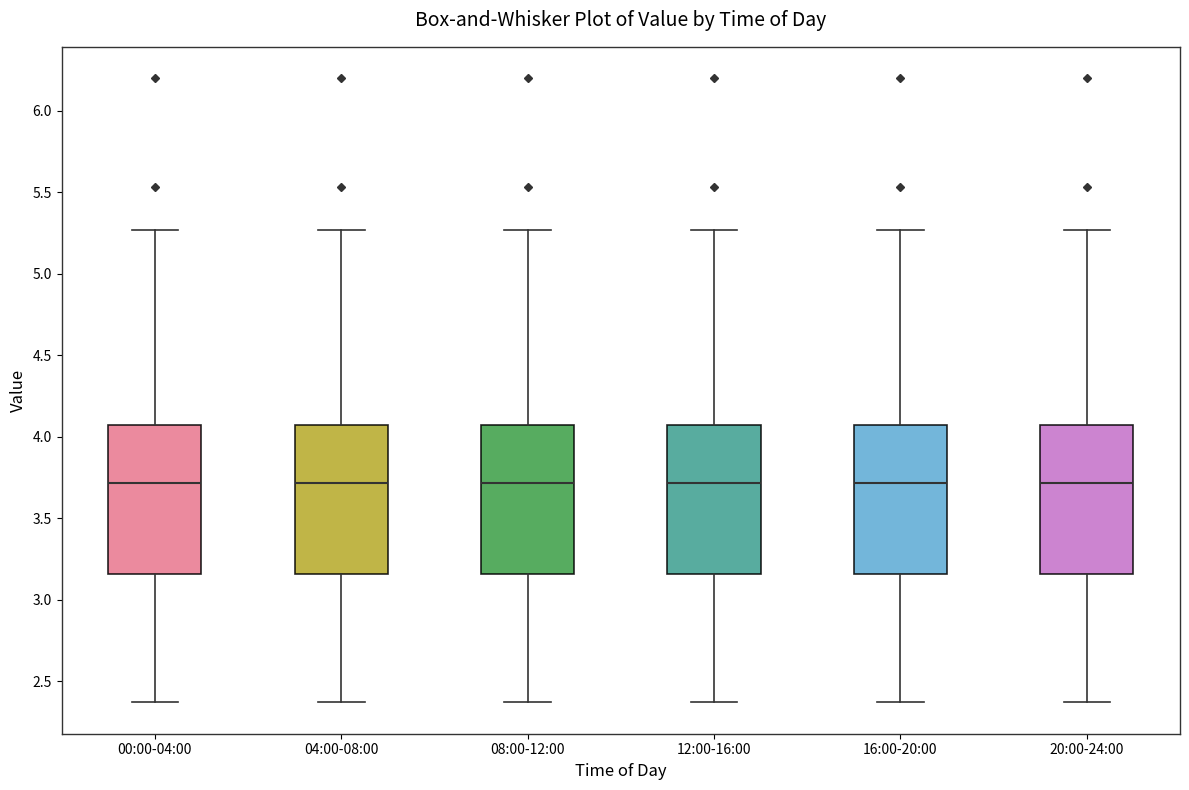

Where does the lower whisker of the box for 00:00-04:00 end on the y-axis? The values are not printed on the chart, so give them approximately, as read against the axis.

2.35